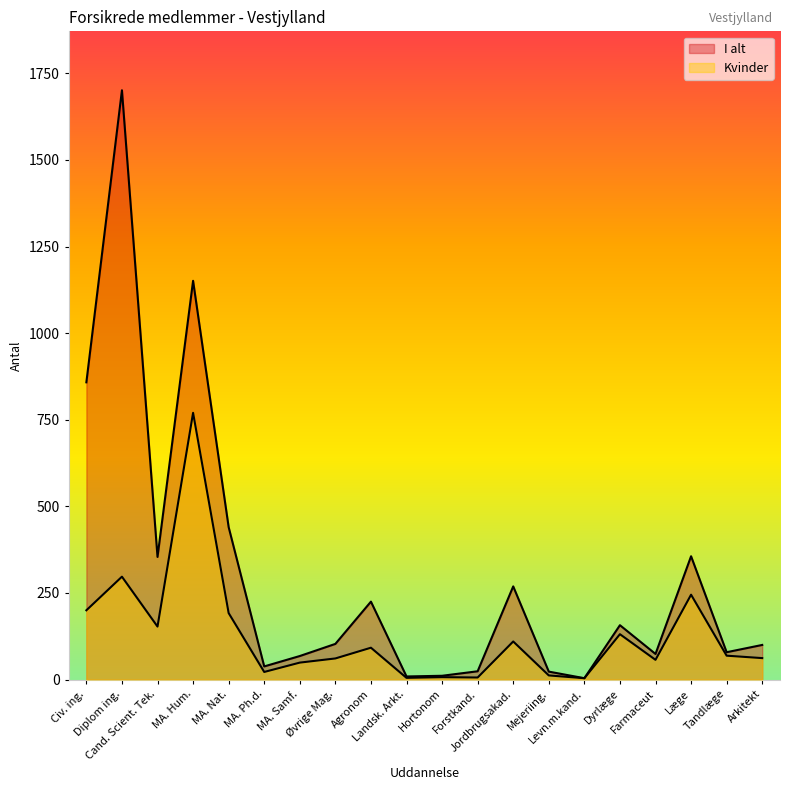

Count the number of data series in this chart.

2